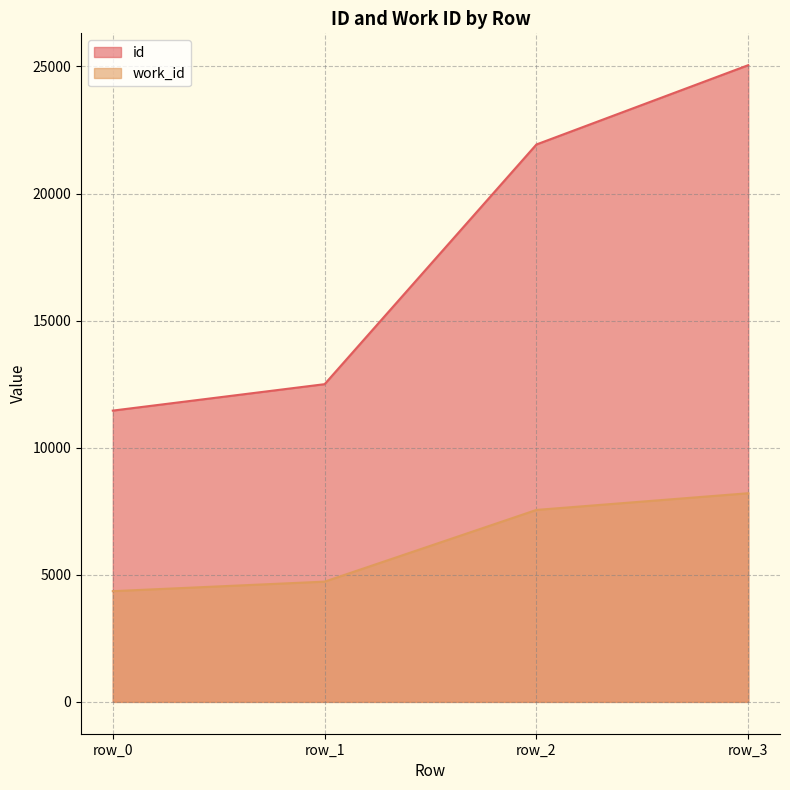

True or false: work_id and id intersect in this chart.

False